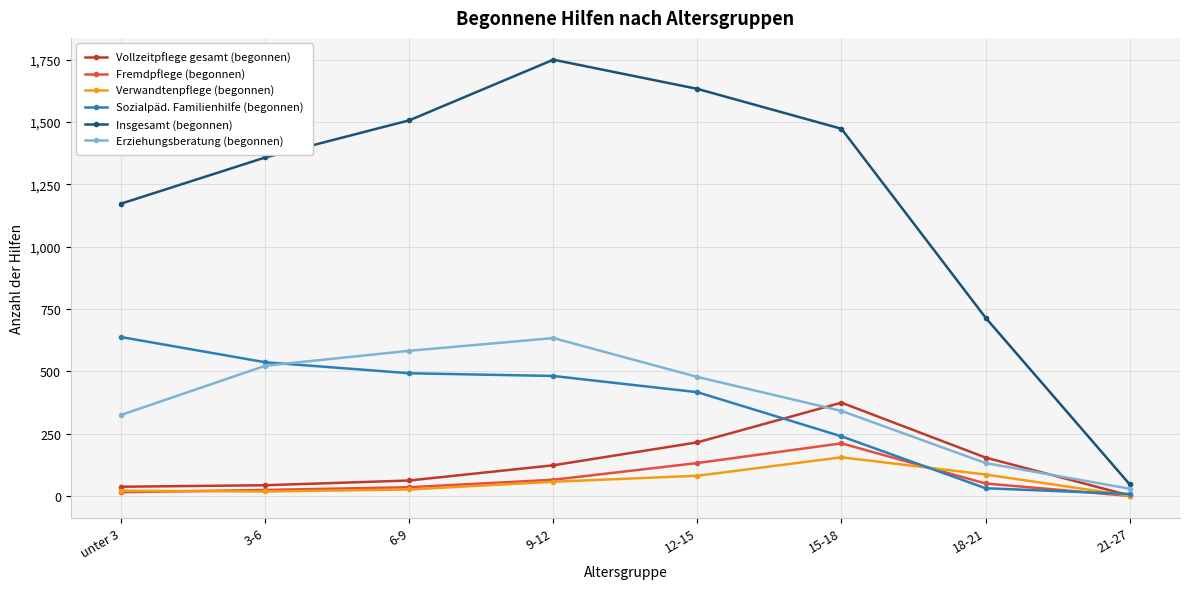

What is the spread (max minus min) of values at 18-21?

684